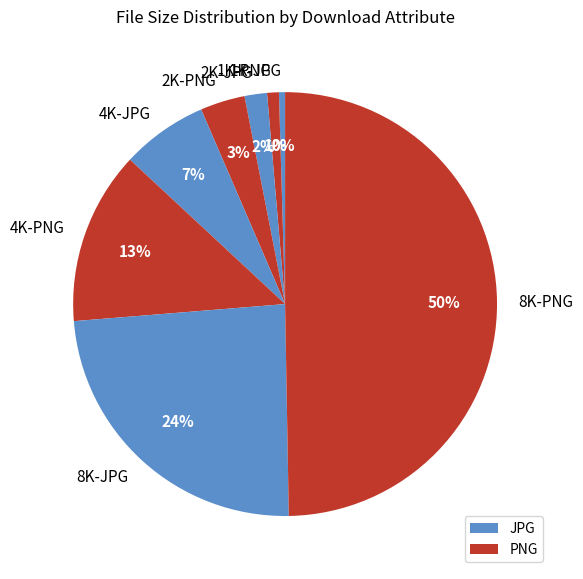

Which slice is the largest?

8K-PNG